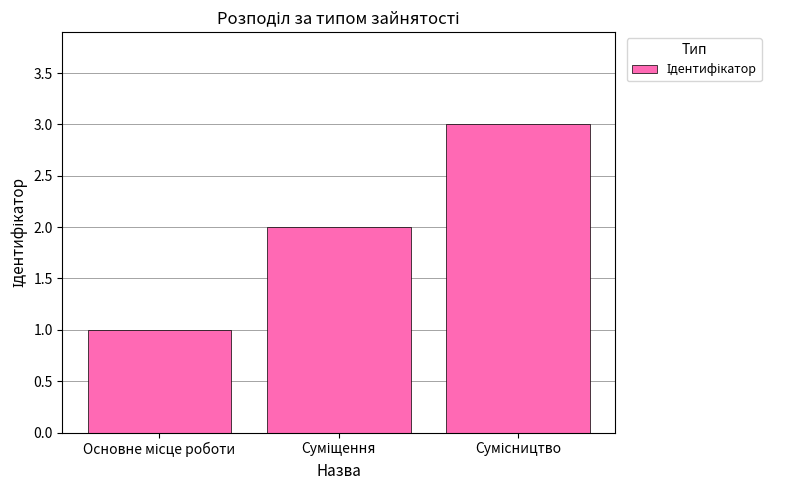

What is the average value?

2